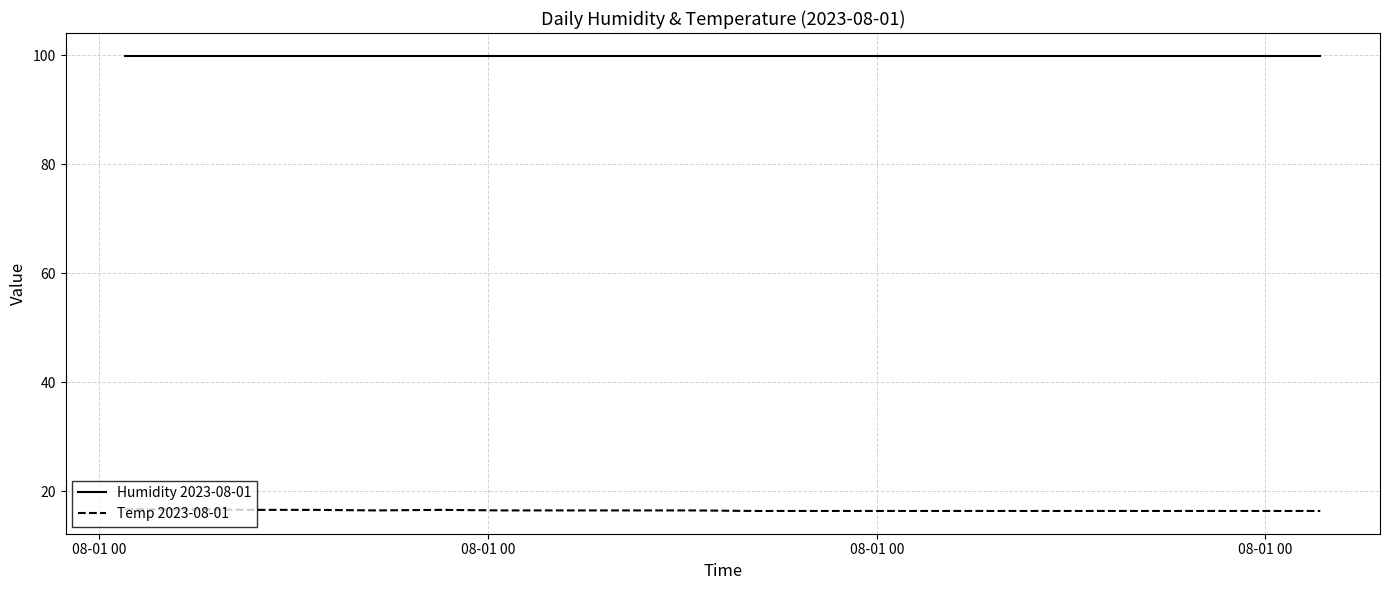

True or false: Temp 2023-08-01 and Humidity 2023-08-01 intersect in this chart.

False